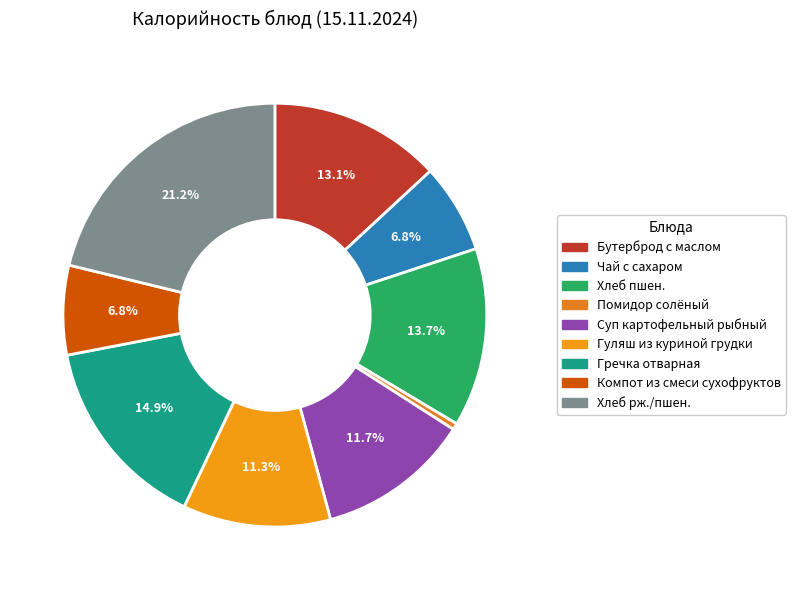

Approximately how many times larger is the value at Хлеб рж./пшен. compared to Гречка отварная?

1.4